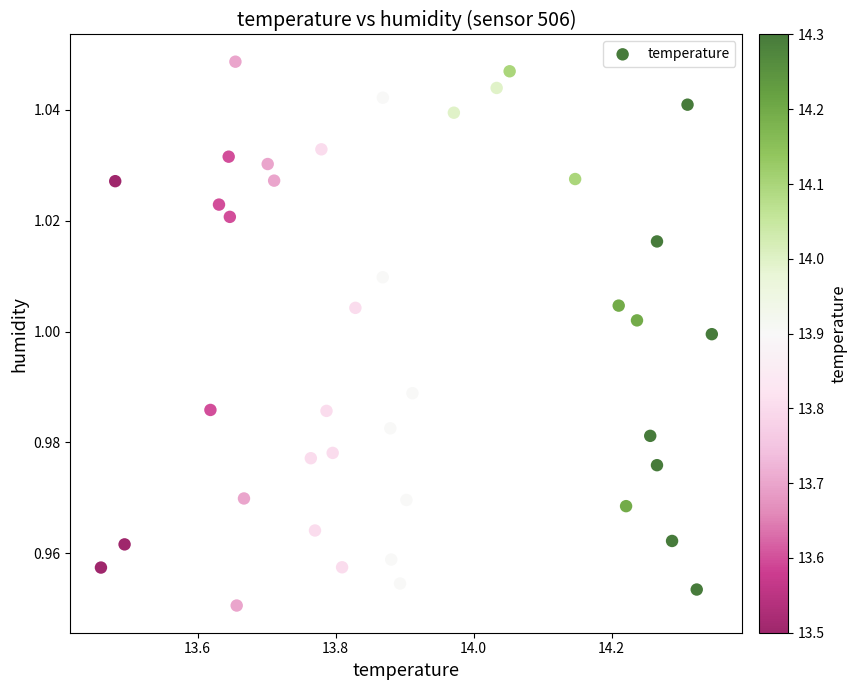

What is the range of X values (max minus min)?

0.9